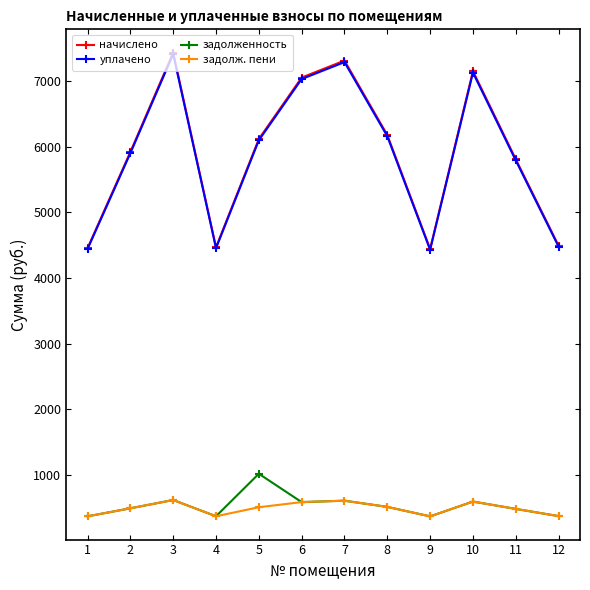

What is the value of the задолж. пени point at the 2nd from the left?

493.5